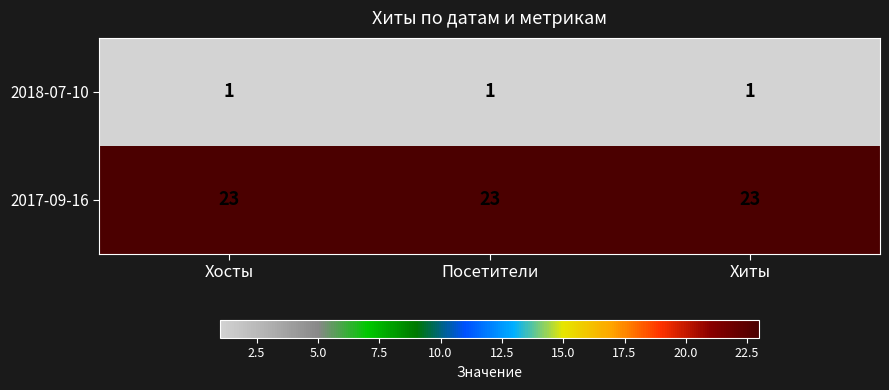

What is the difference between the highest and lowest values at Хосты?

22